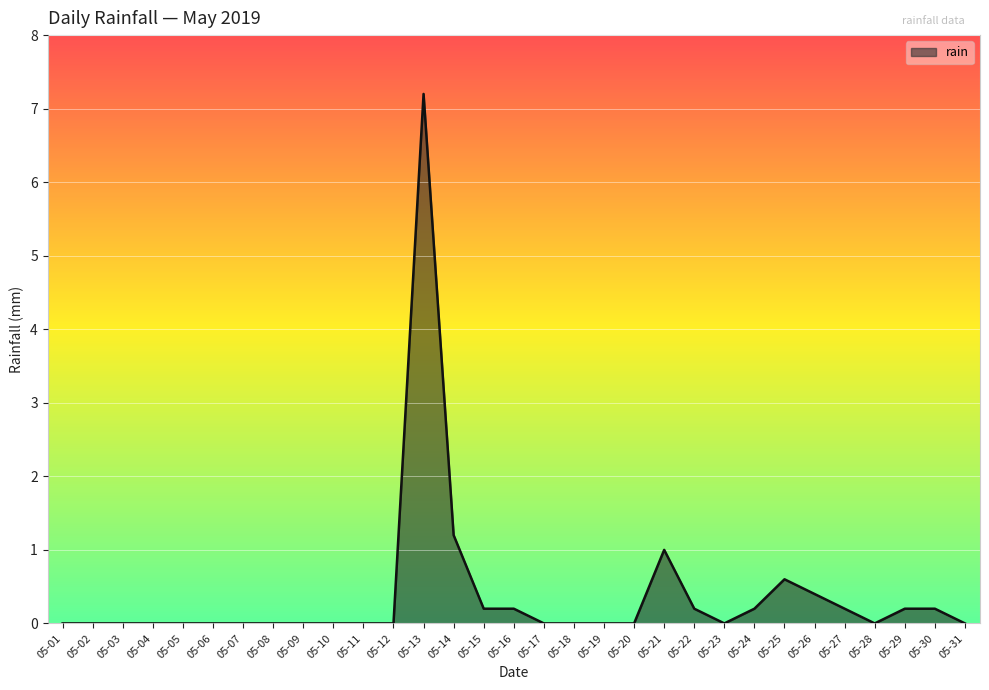

What is the sum of all values?

11.8